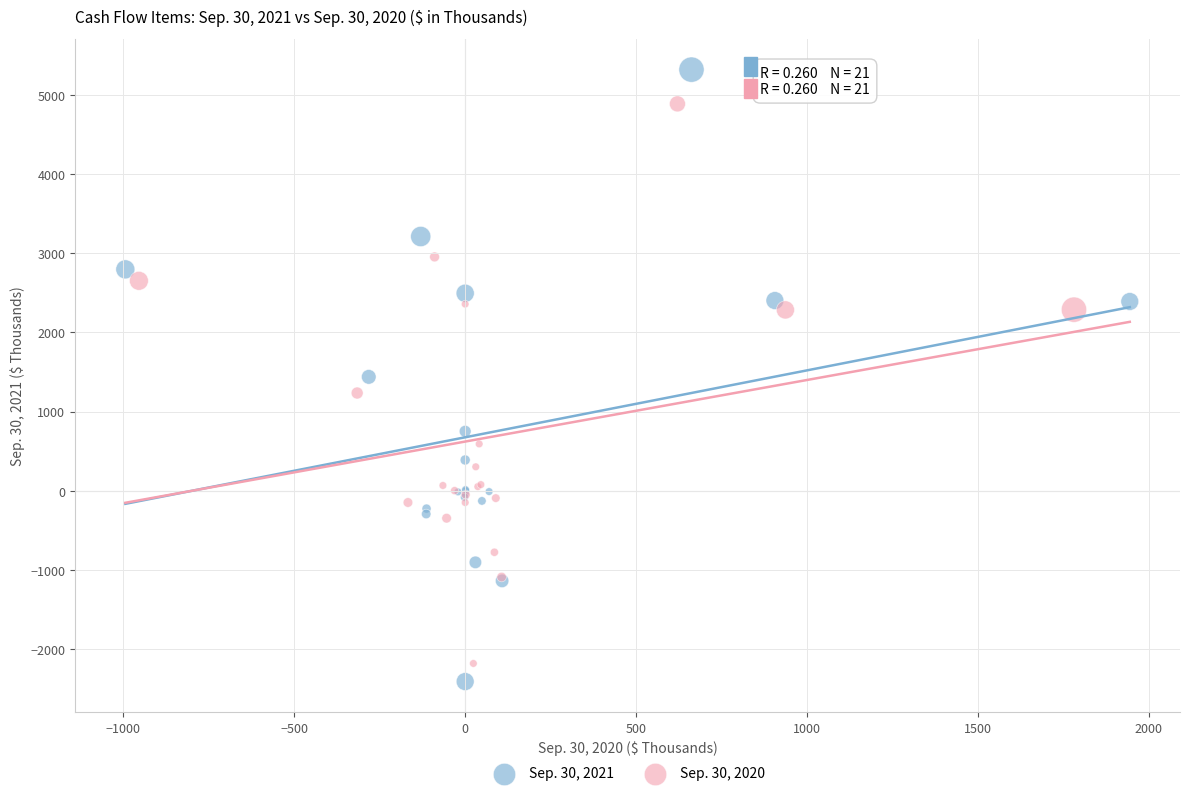

What are all the series names shown in the legend?

Sep. 30, 2021, Sep. 30, 2020